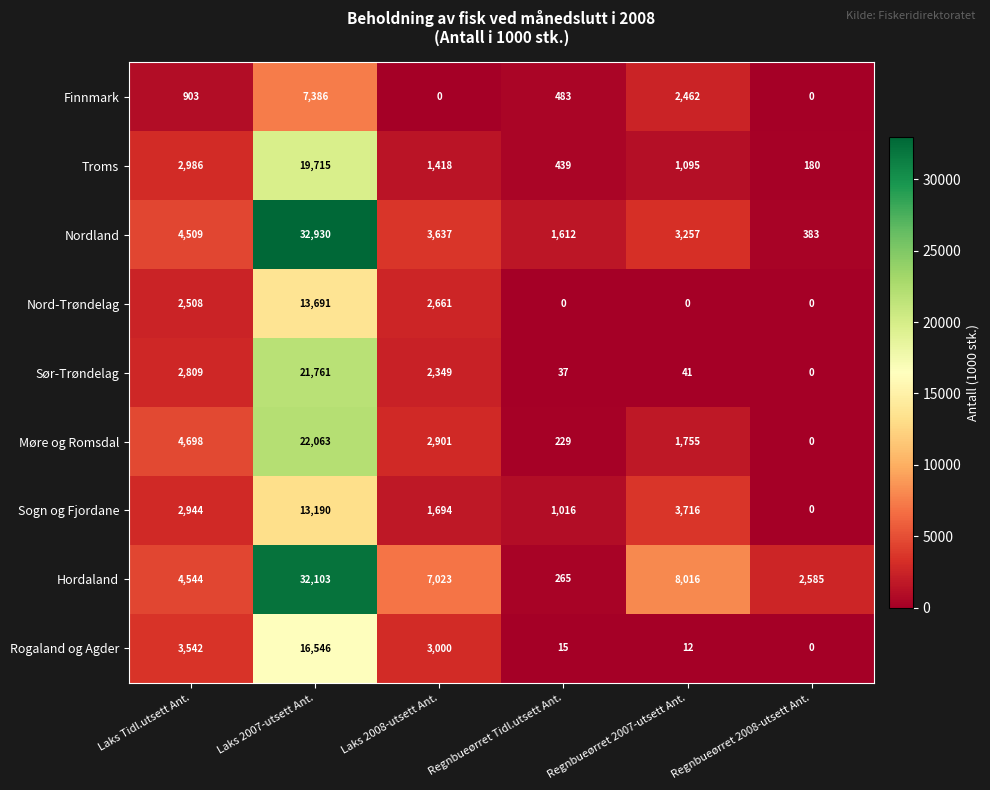

The Finnmark series shows 1229 at Laks Tidl.utsett Ant.. True or false?

False